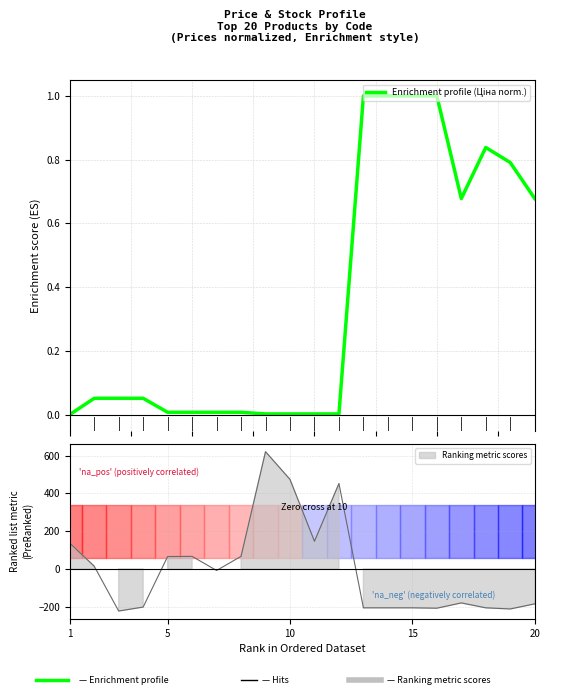

The value at 1 is 0.0. True or false?

True